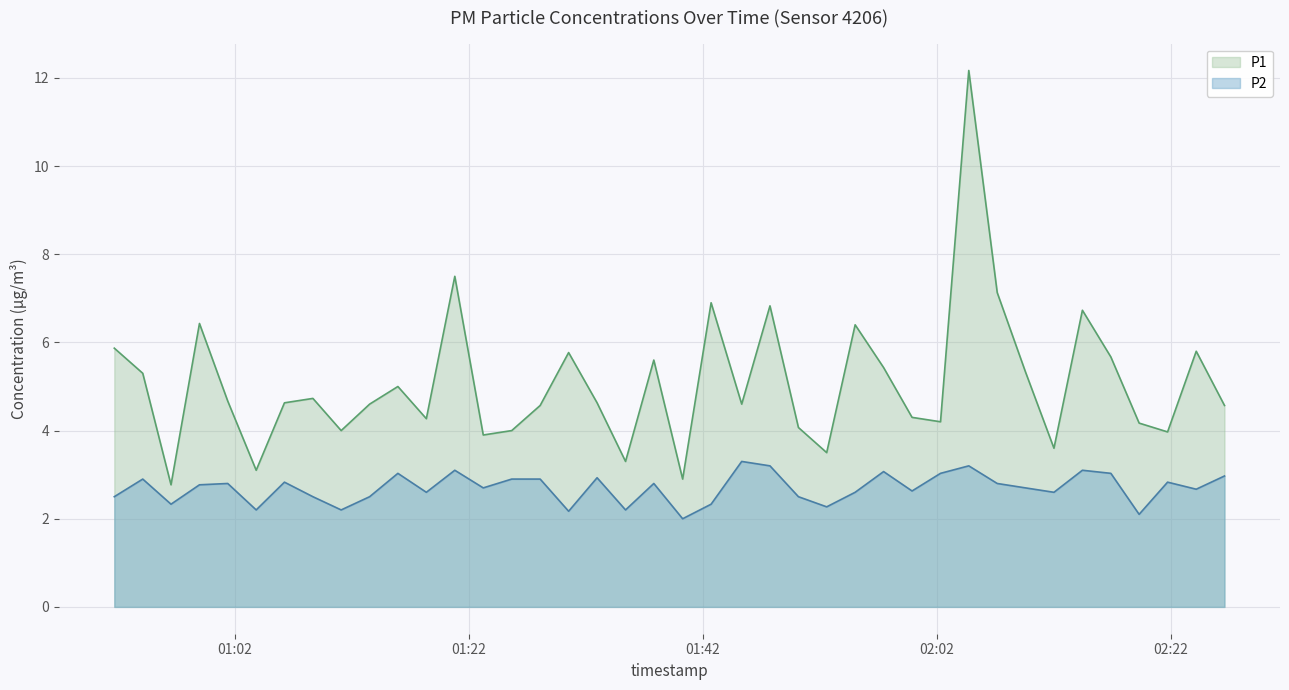

What position from the left is 2024-03-23T01:35:24?

19